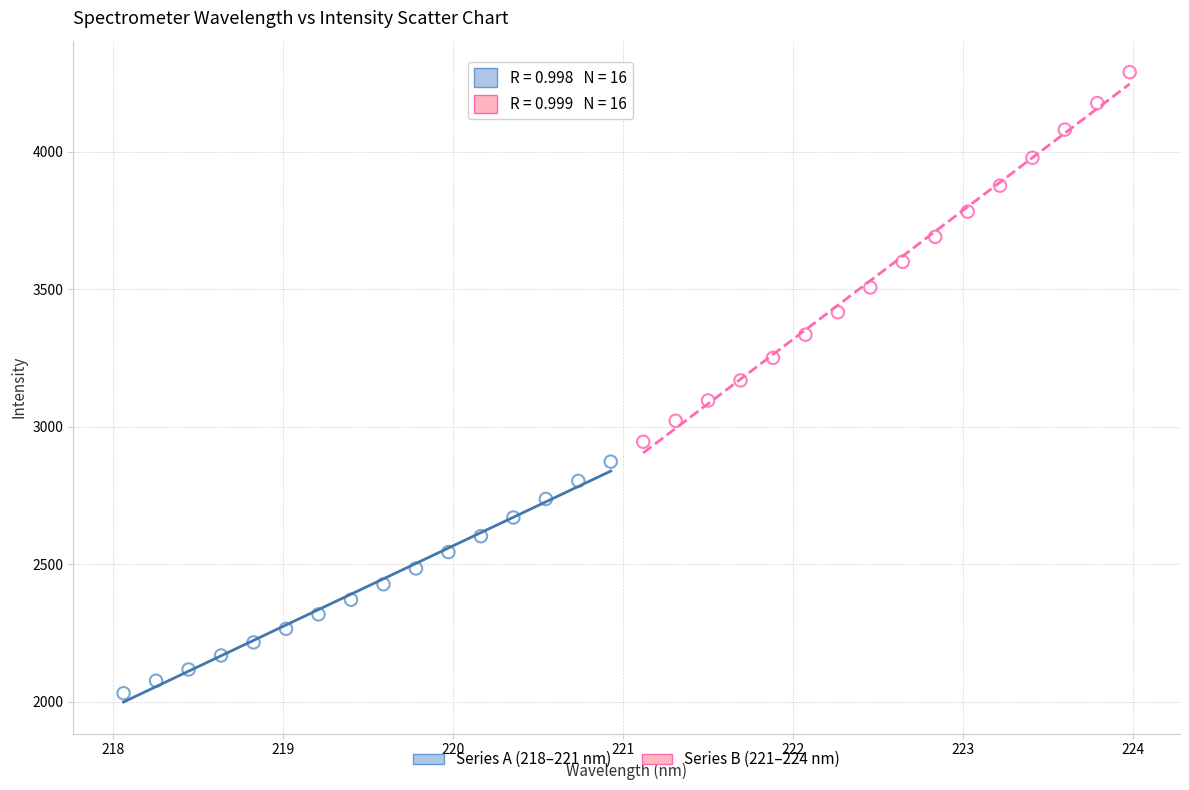

Which series contains the highest Y value?

Series B (221–224 nm)